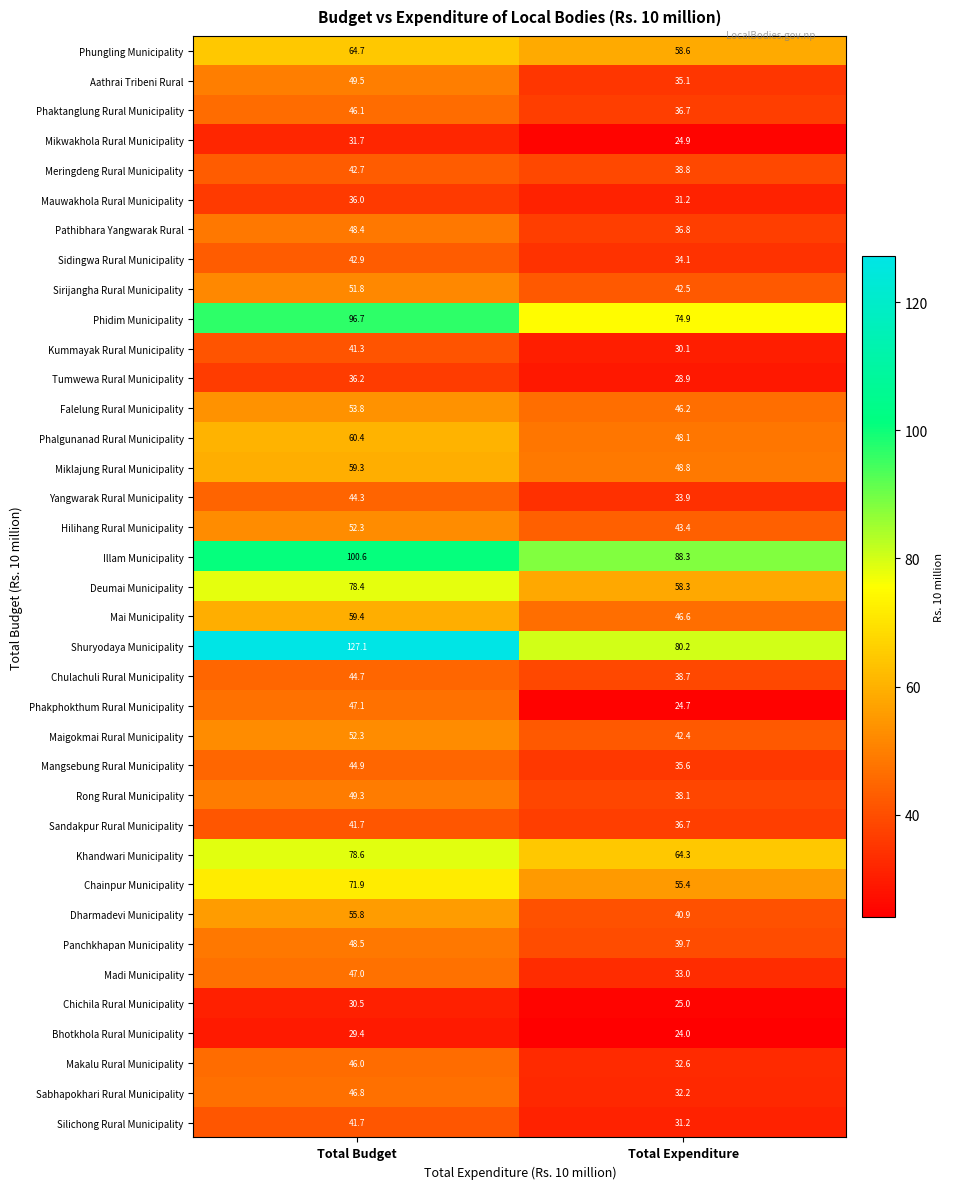

Which category has the highest value across all series?

Total Budget